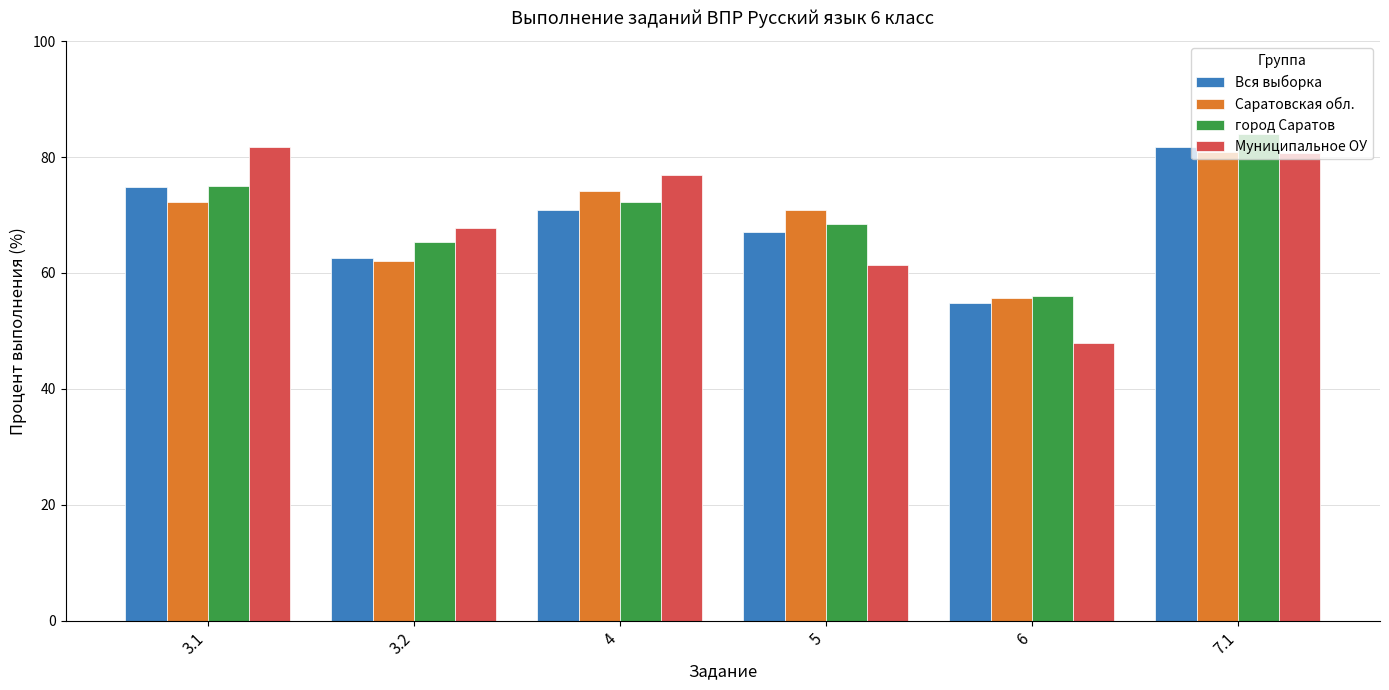

What is the label of the 6th bar from the right?

3.1